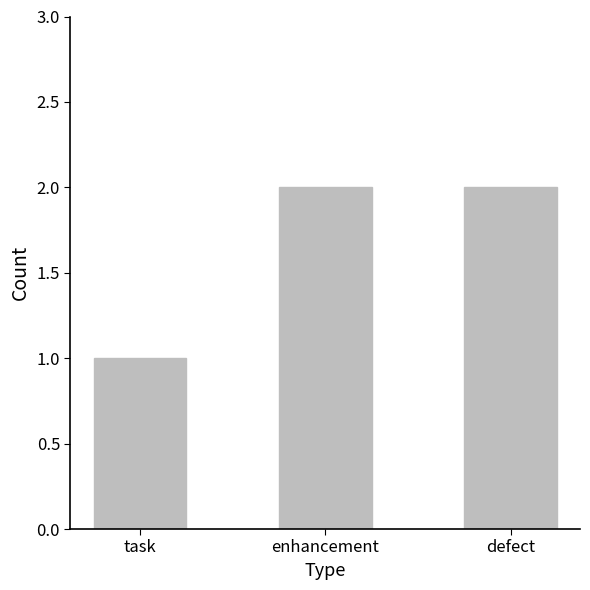

What is the sum of all values?

5